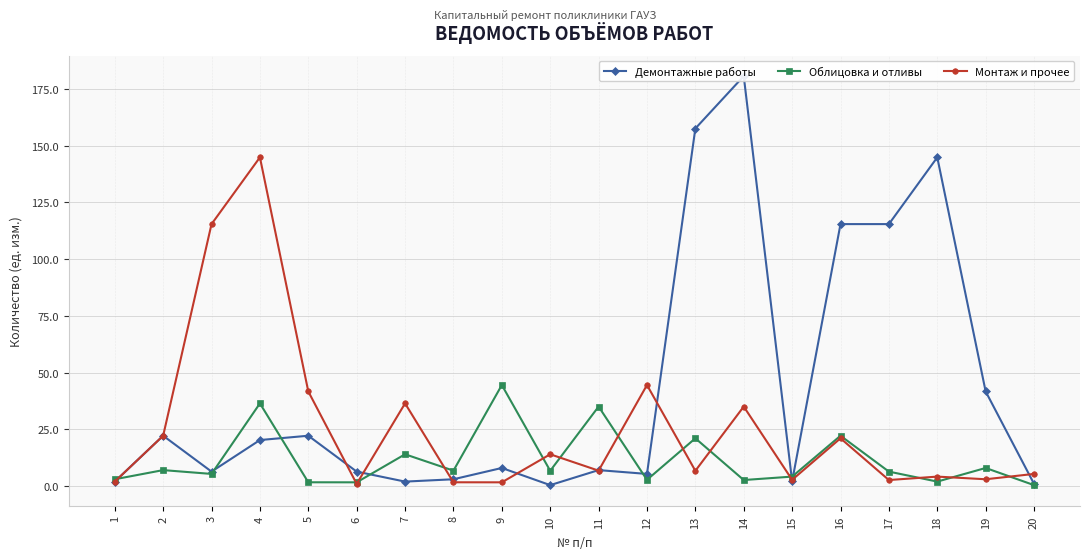

Is it true that Демонтажные работы equals 249.9 at 13?

False